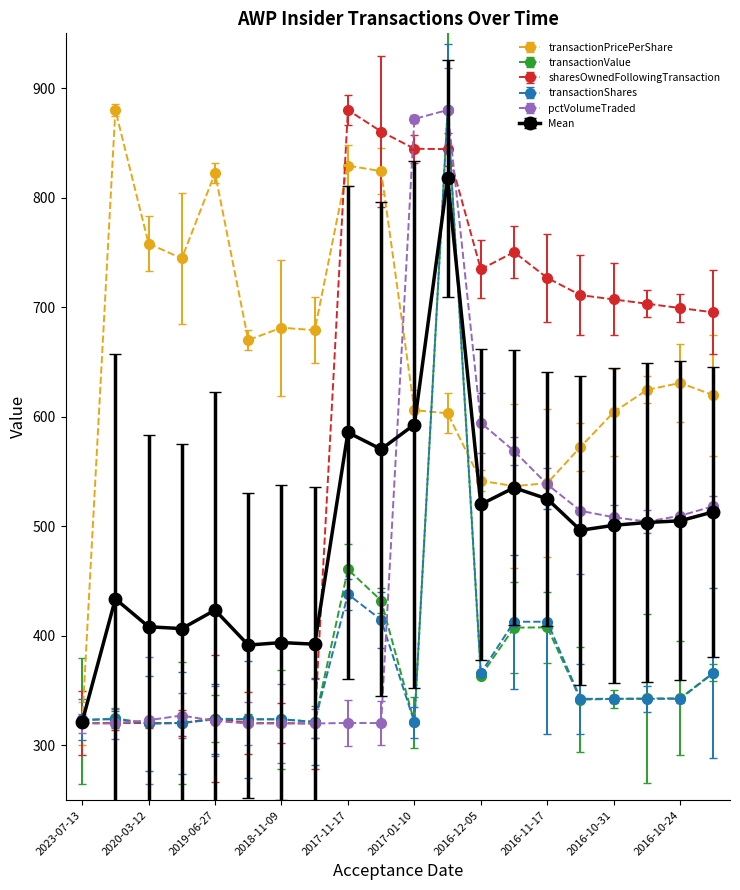

What is the difference between the maximum and minimum values in the transactionPricePerShare series?

560.0